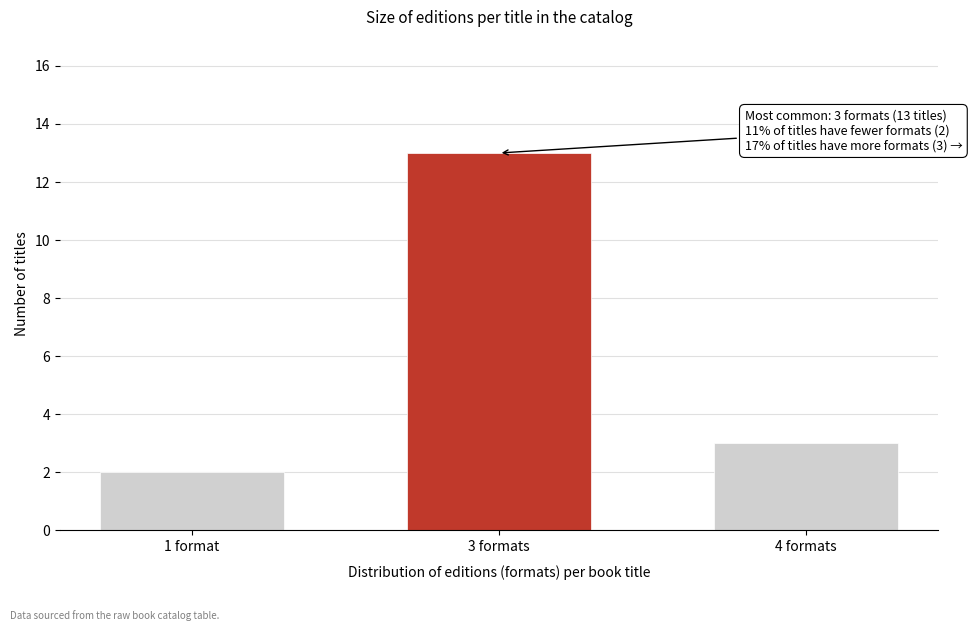

Reading right to left, what are all the values shown in this chart?

4 formats=3	3 formats=13	1 format=2